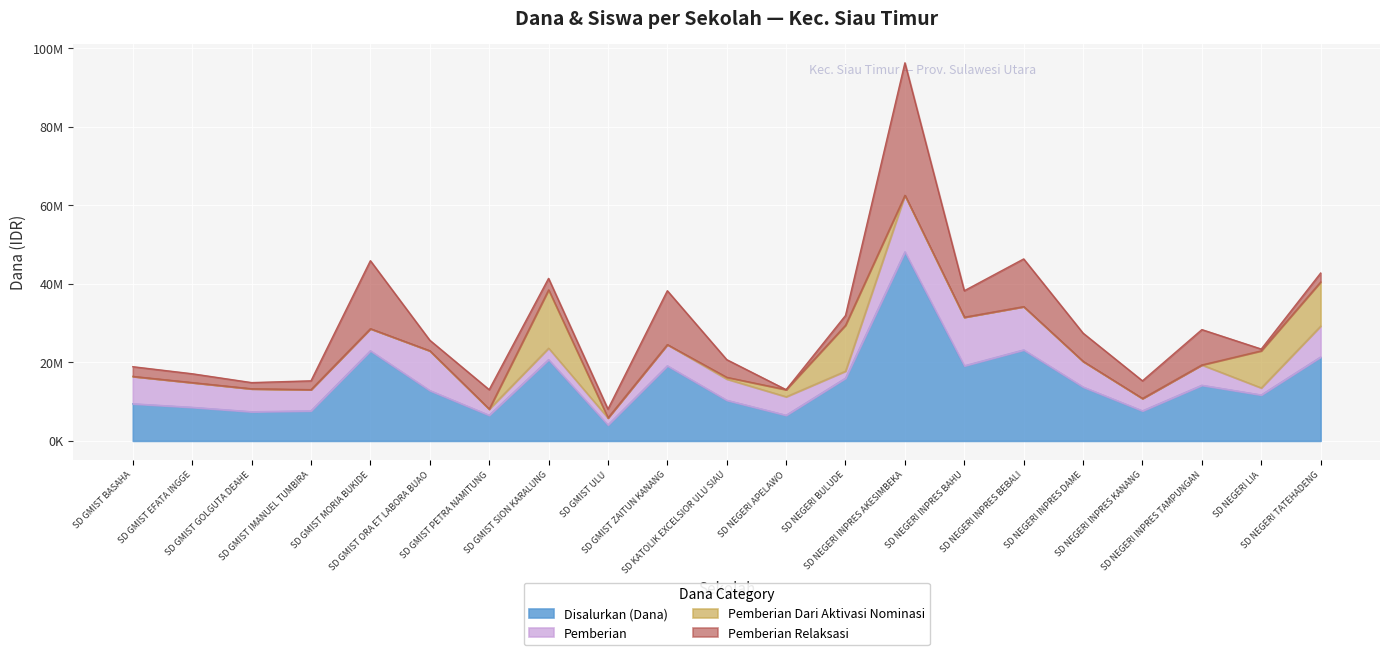

What is the total value across all series at SD GMIST GOLGUTA DEAHE?

14850018